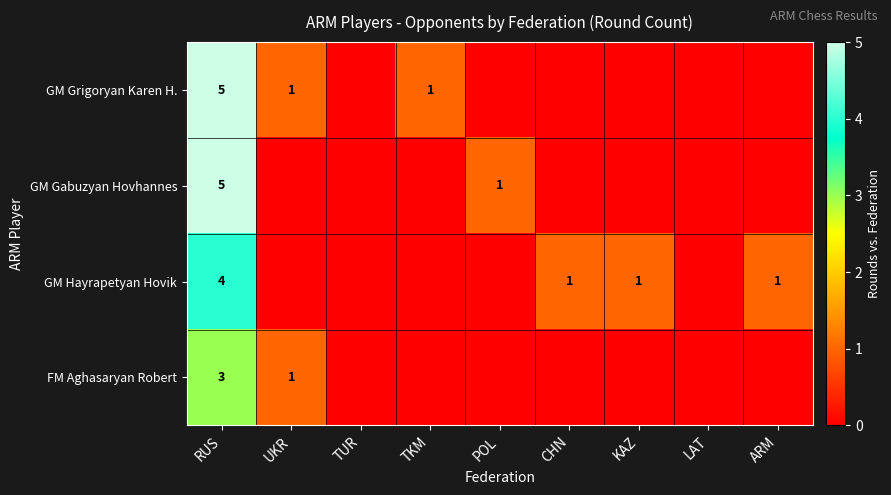

Which label corresponds to the smallest value in the chart?

TUR